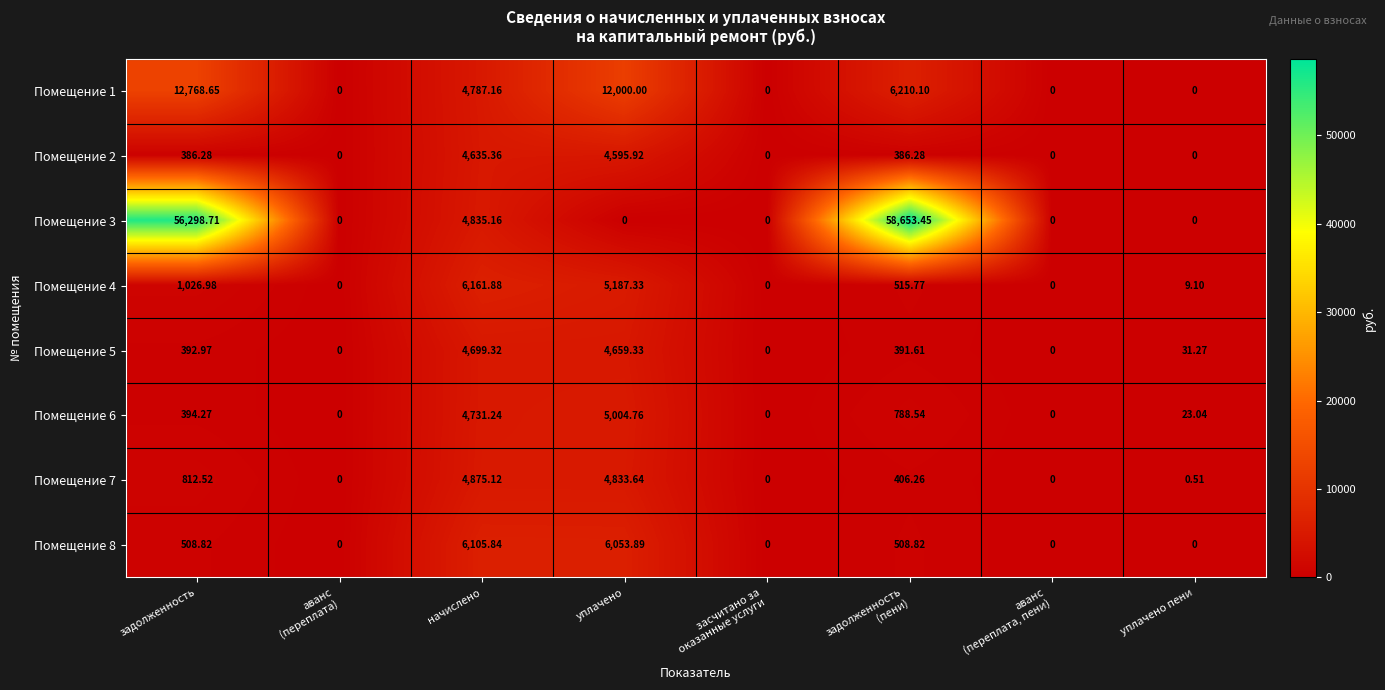

At which label does Помещение 2 first exceed 386?

задолженность